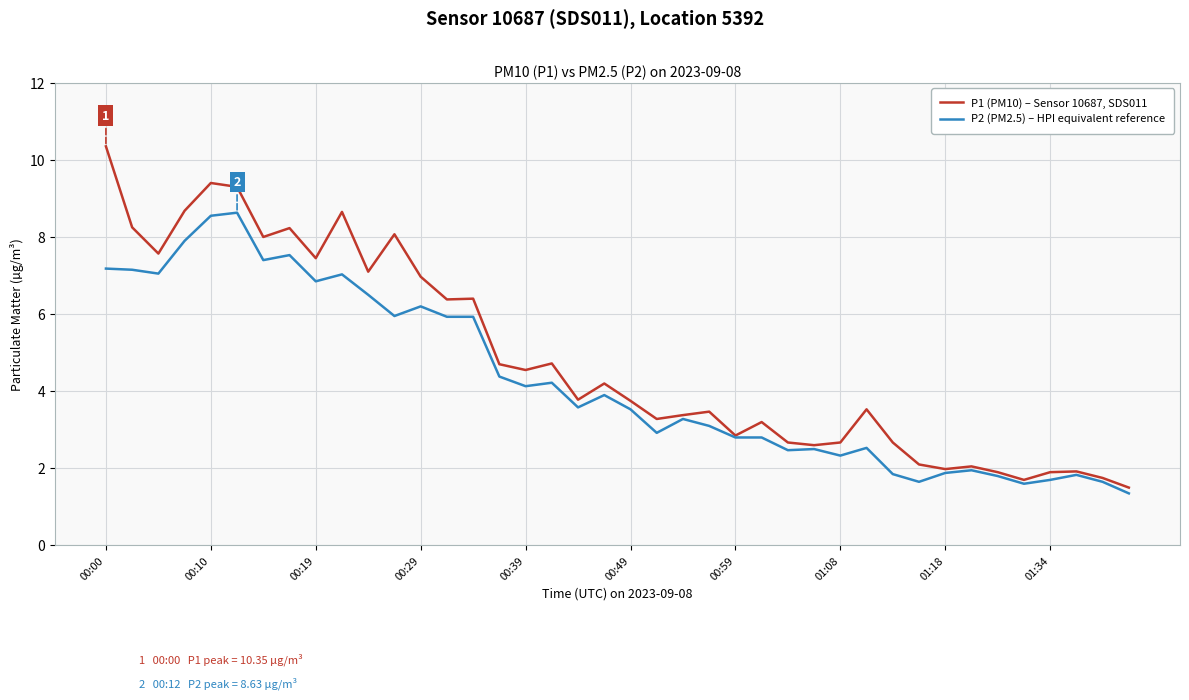

Which series has the largest total across all categories?

P1 (PM10) – Sensor 10687, SDS011